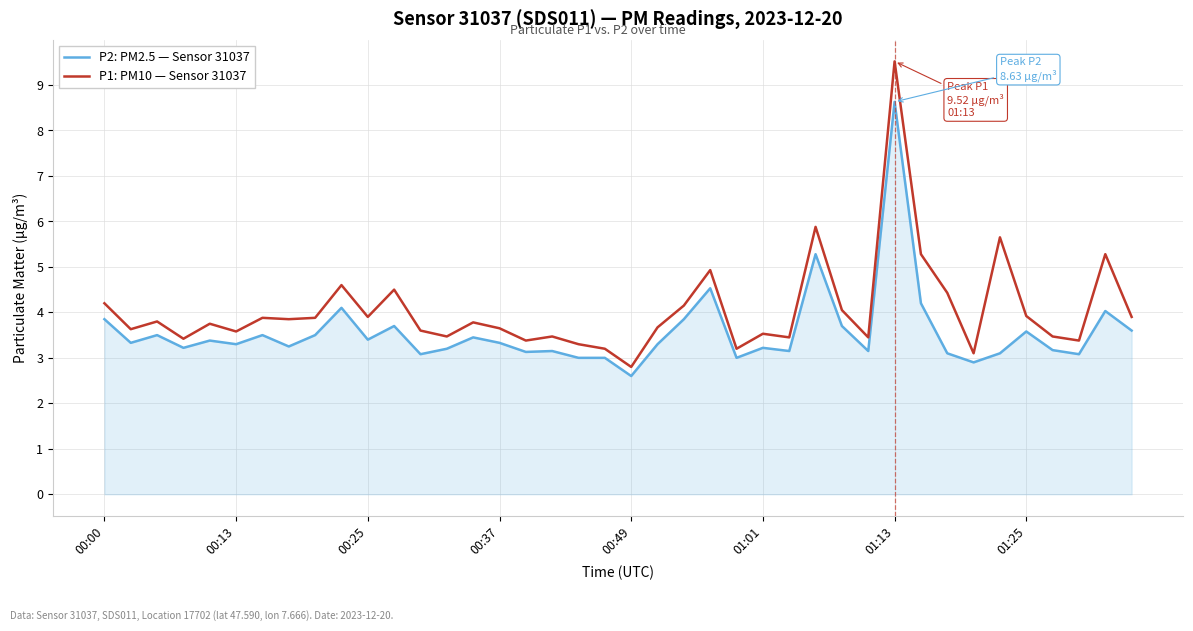

List the series in order of their overall mean, lowest first.

P2: PM2.5 — Sensor 31037, P1: PM10 — Sensor 31037